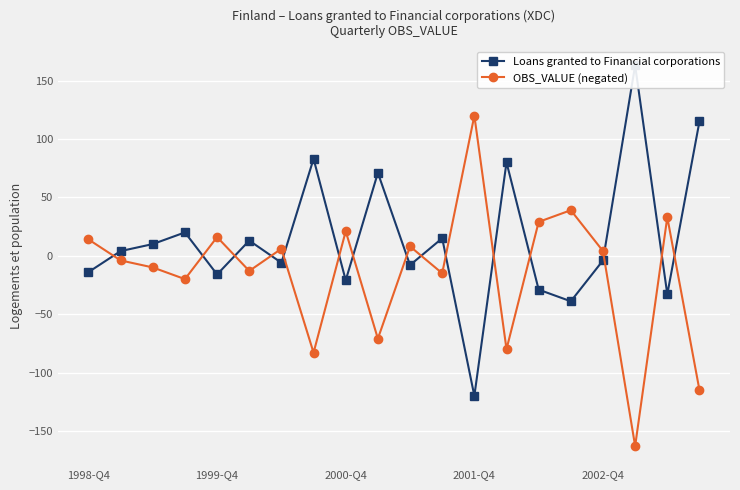

Which series ends up on top after the final intersection of Loans granted to Financial corporations and OBS_VALUE (negated)?

Loans granted to Financial corporations